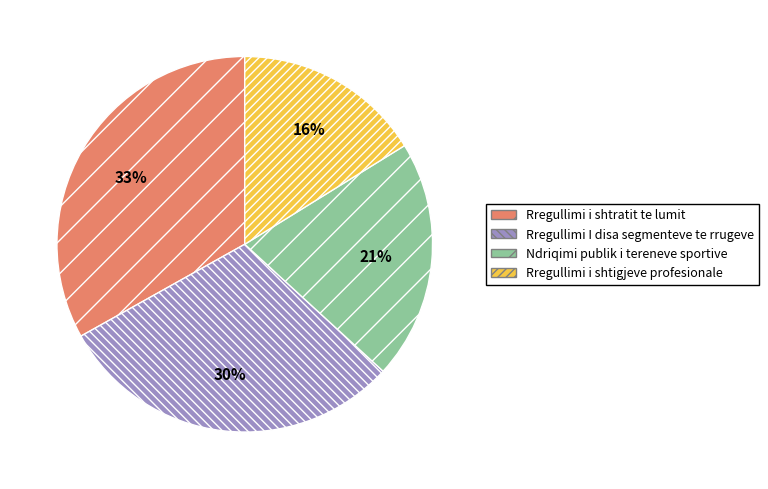

Which category has the smallest portion of the pie?

Rregullimi i shtigjeve profesionale